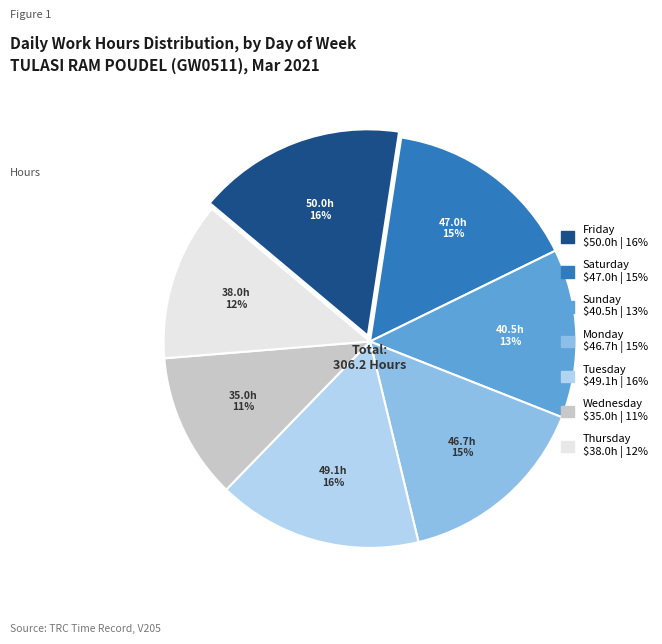

Is there any slice that represents more than half of the pie?

No